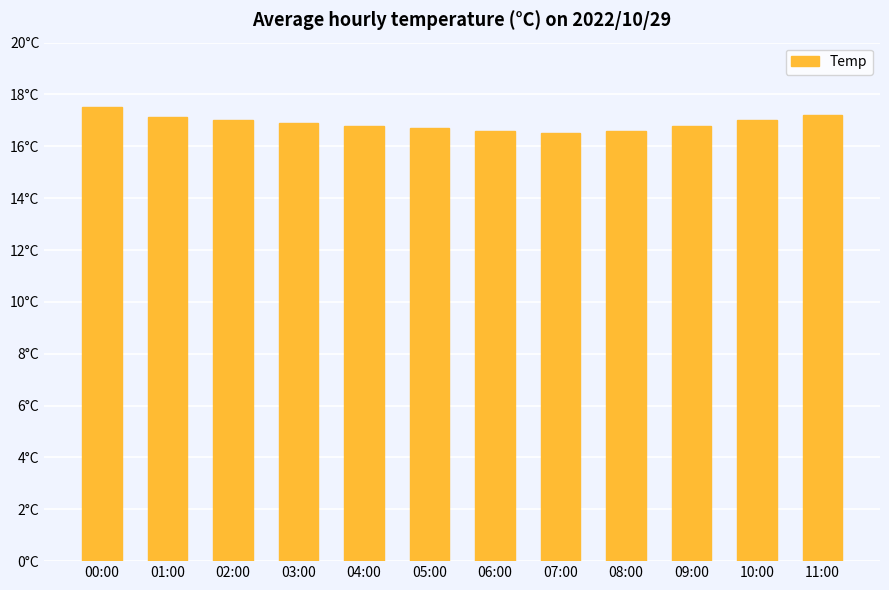

Which category has the lowest value across all series?

07:00